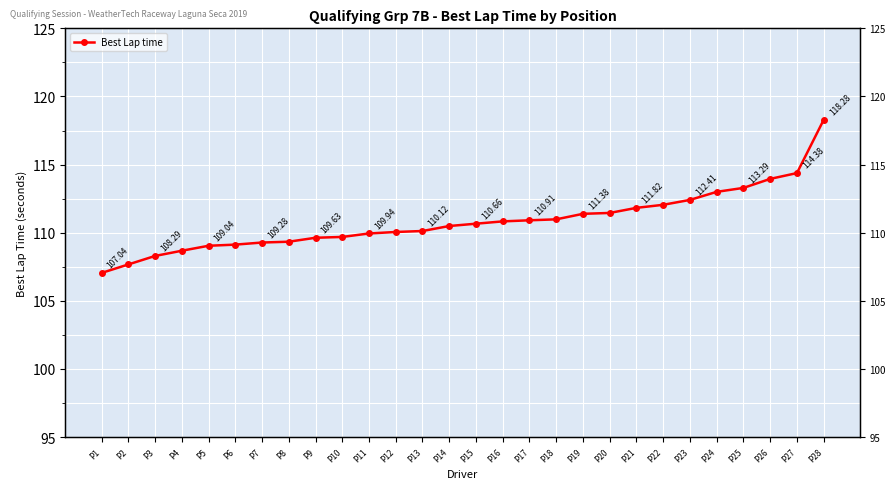

What is the difference between the second highest and second lowest values?

6.7